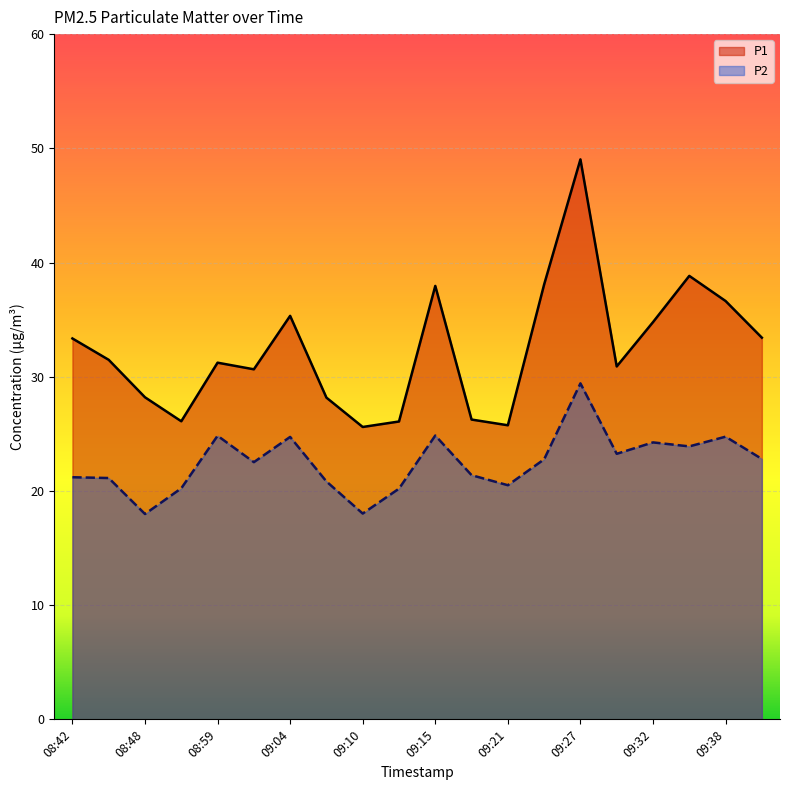

Which series has the widest spread of values?

P1